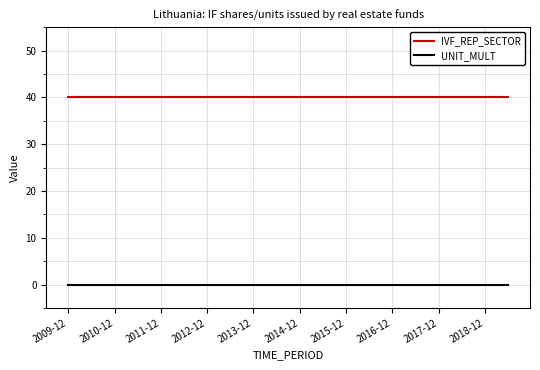

True or false: IVF_REP_SECTOR and UNIT_MULT intersect in this chart.

False